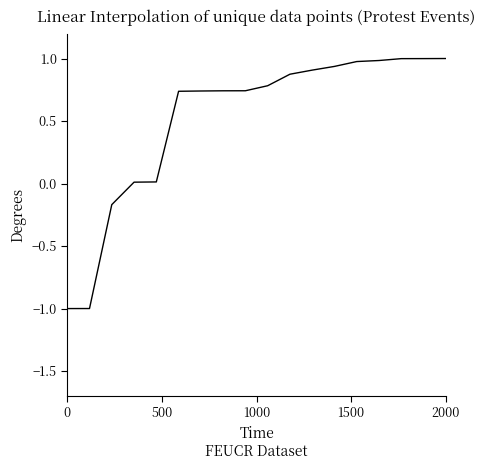

What is the smallest value displayed?

-1.0